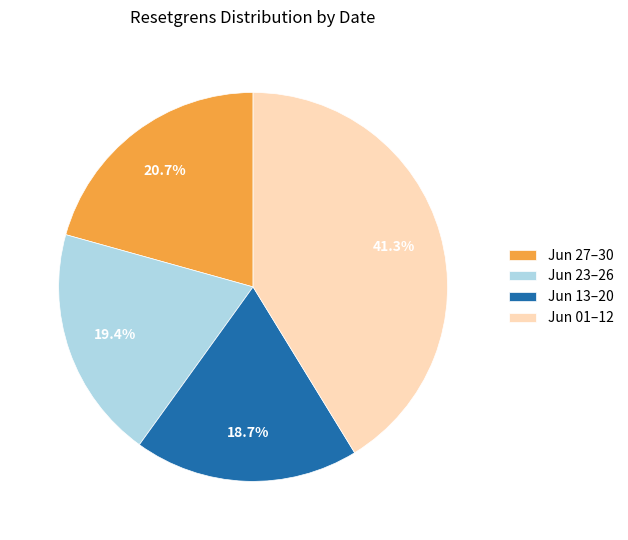

To the nearest percent, what is the difference between the largest and smallest slice percentages?

23%